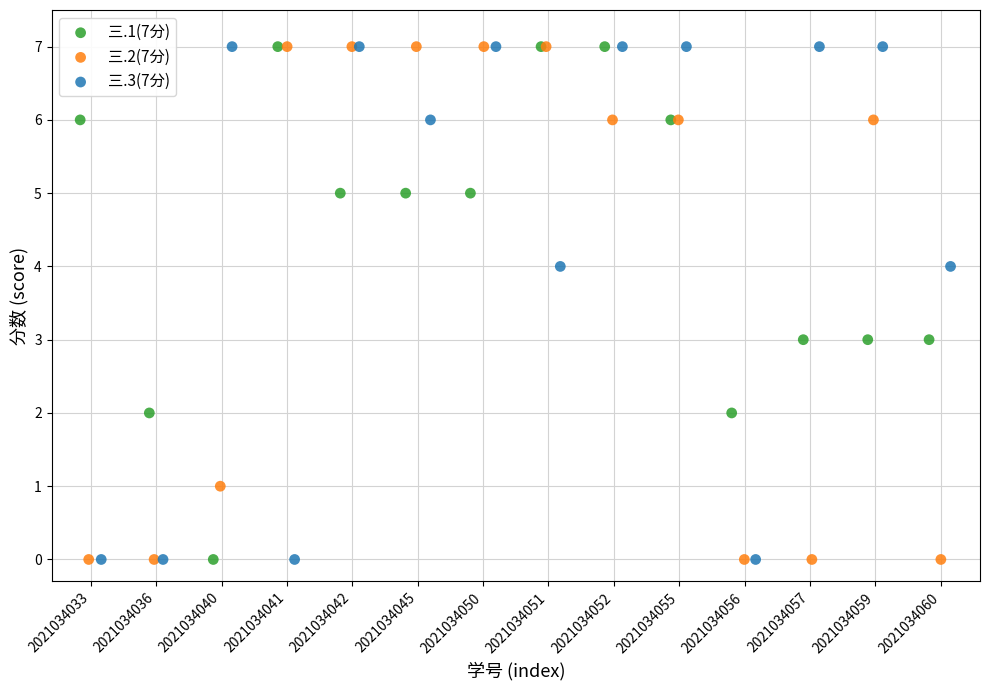

What are all the series names shown in the legend?

三.1(7分), 三.2(7分), 三.3(7分)